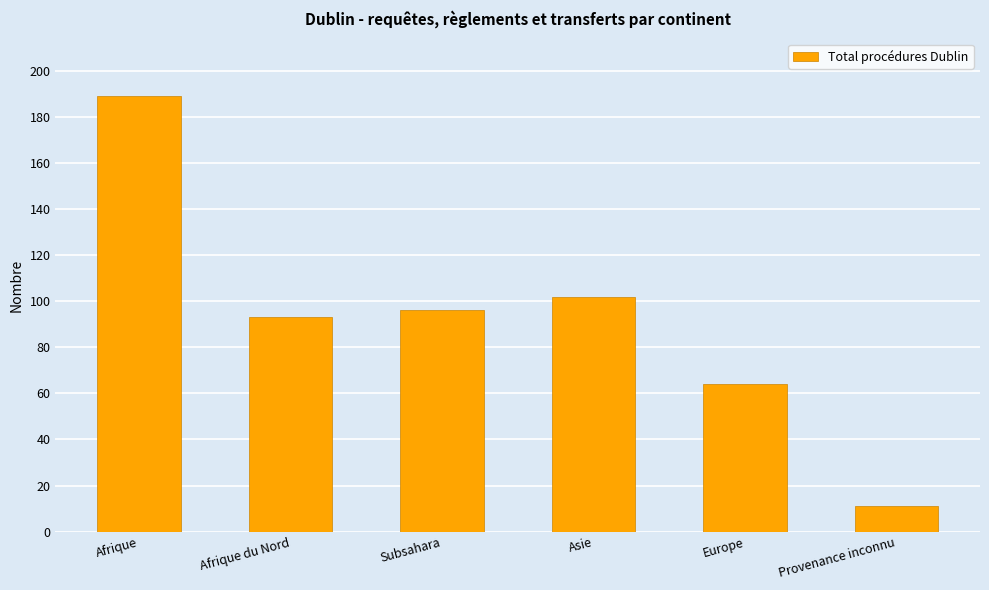

True or false: the data shows 59 at Subsahara.

False